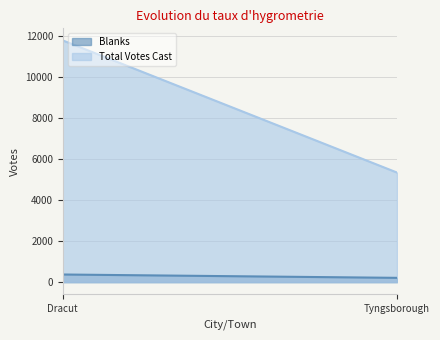

List the series in order of their peak value, highest first.

Total Votes Cast, Blanks